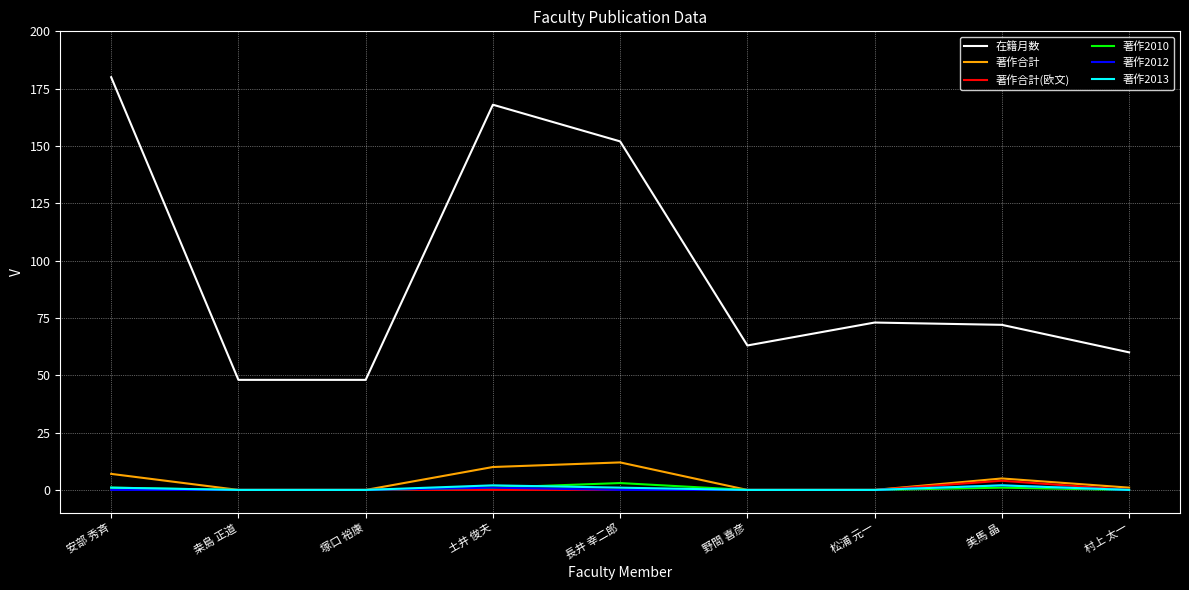

The value of 著作合計 at 松浦 元一 is 0. True or false?

True